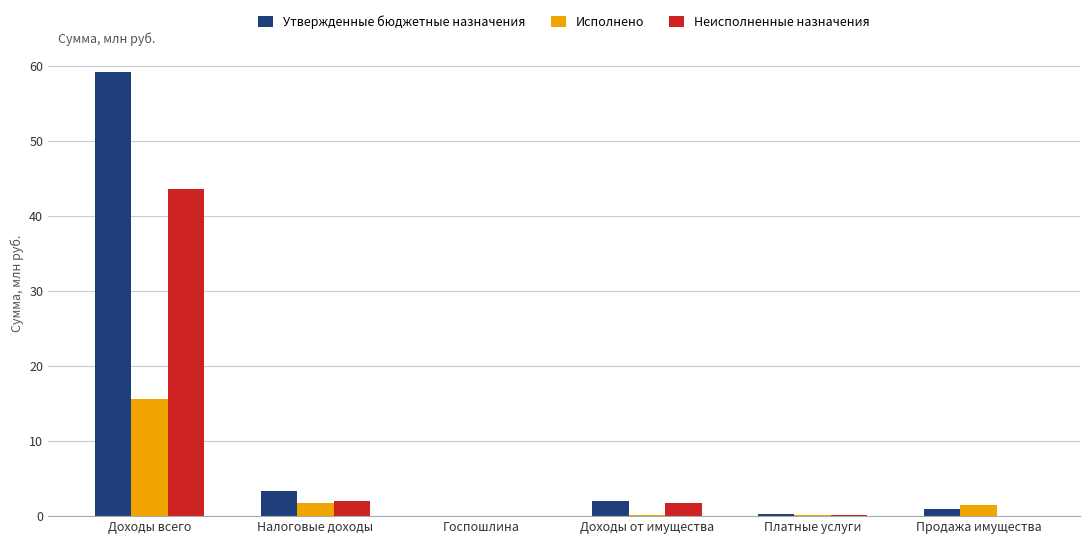

How many categories are shown in the chart?

6